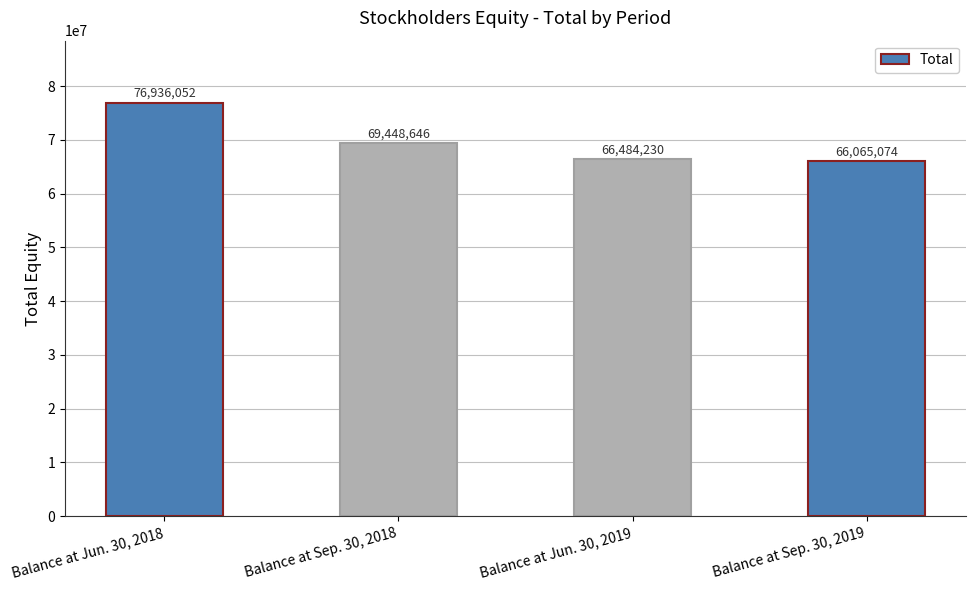

Is it true that the value at Balance at Jun. 30, 2019 is 66484230?

True